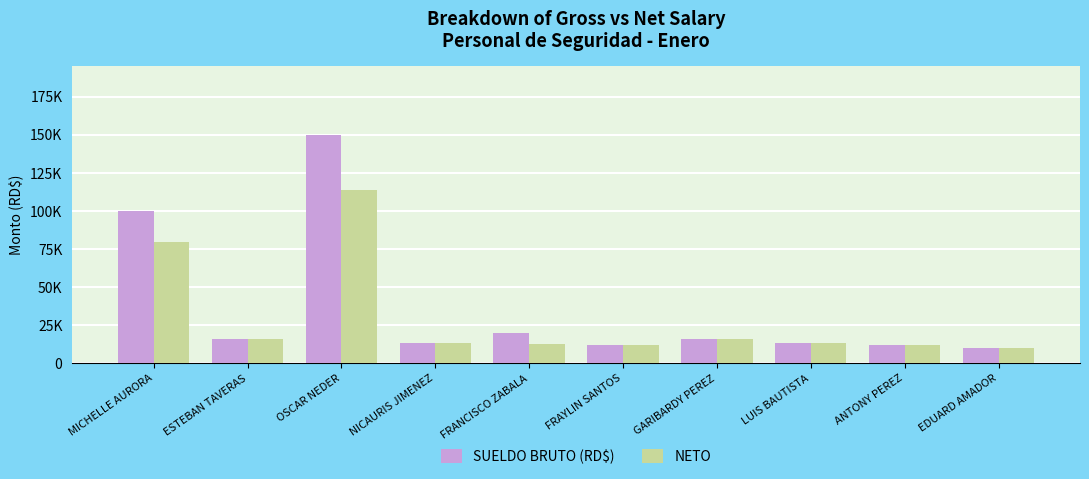

True or false: NETO has a value of 21160.3 at LUIS BAUTISTA.

False